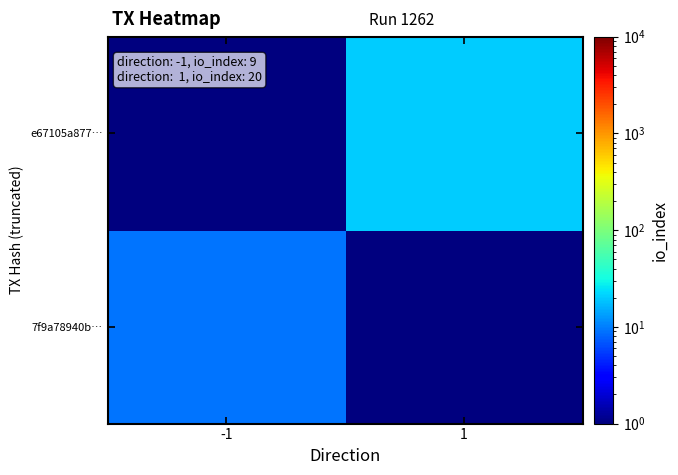

Reading left to right, extract all data points from this chart.

7f9a78940b…: -1=9.0	1=0.5
e67105a877…: -1=0.5	1=20.0